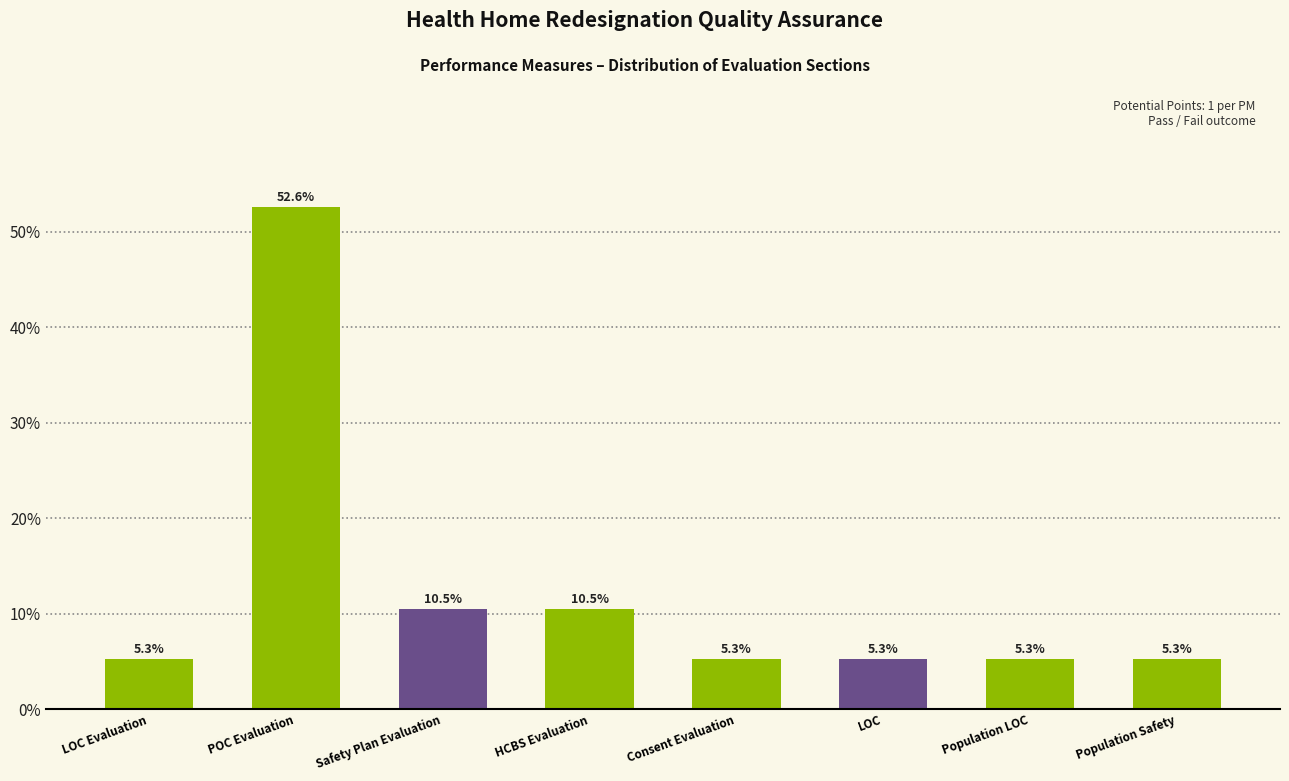

What is the label of the 7th bar from the left?

Population LOC